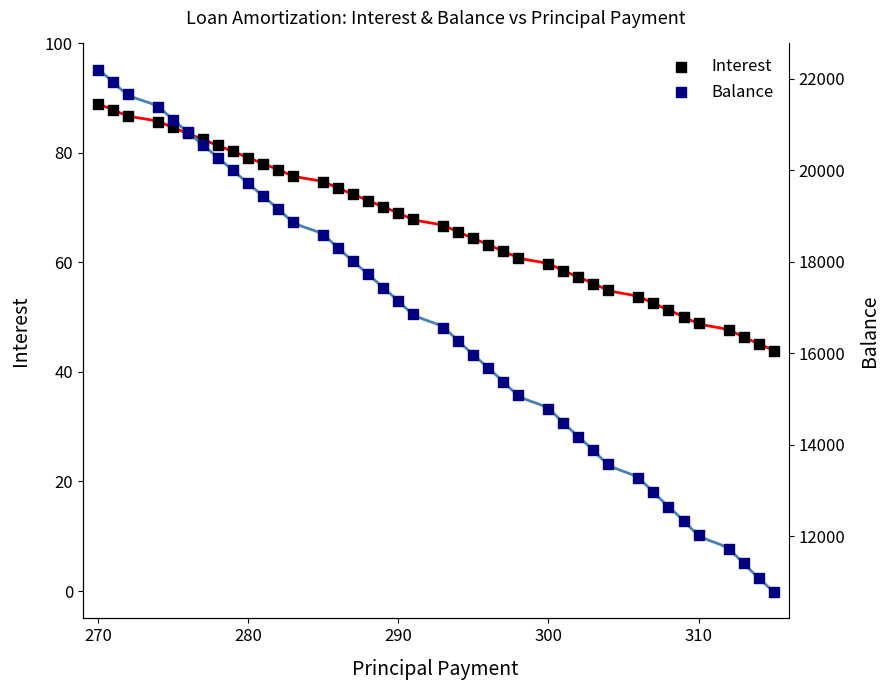

Which series has the widest spread of Y values?

Balance